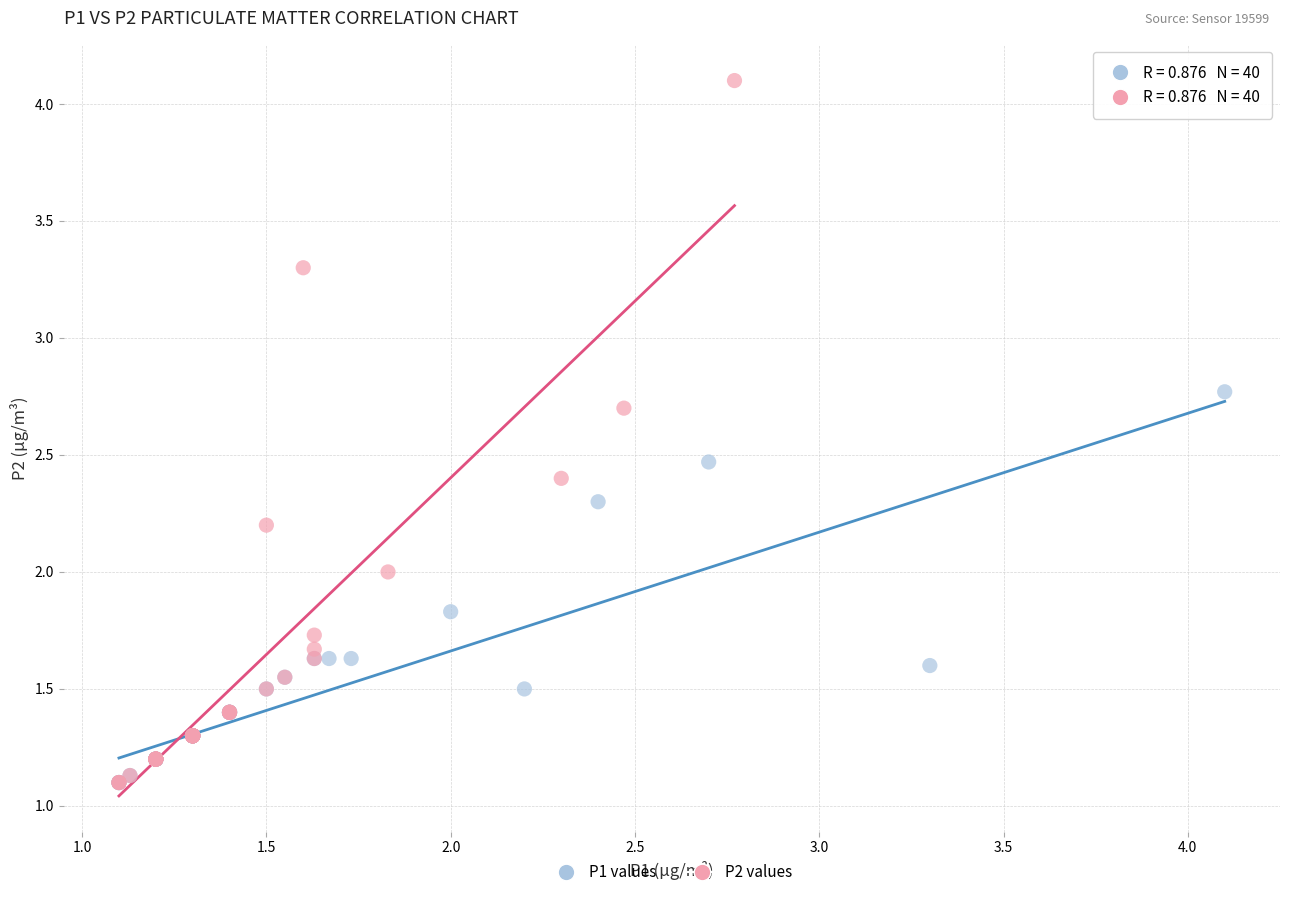

What are all the series names shown in the legend?

P1 values, P2 values